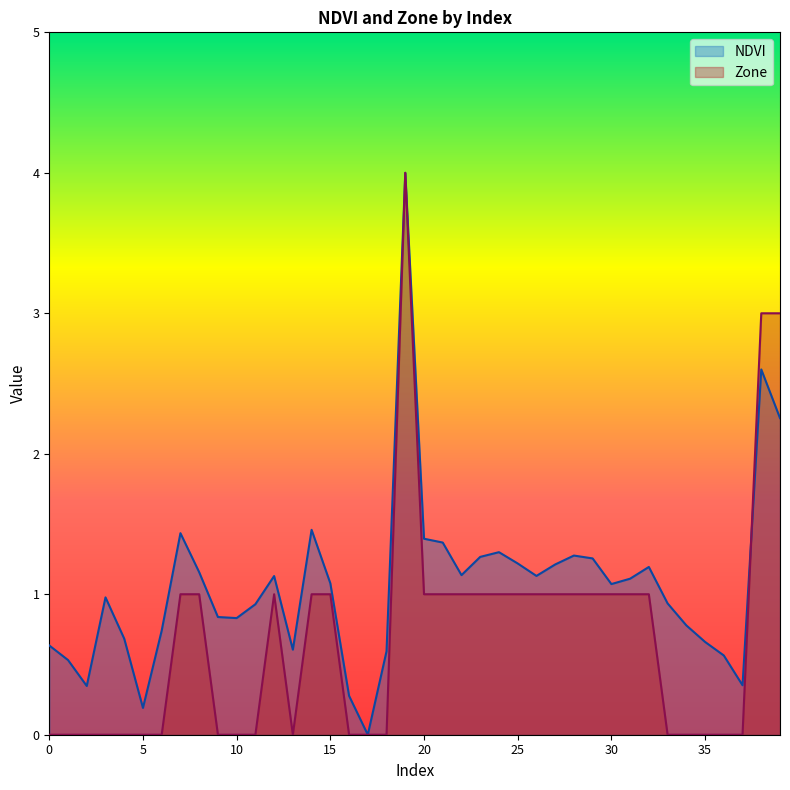

Where does the Zone series first go above 1?

19